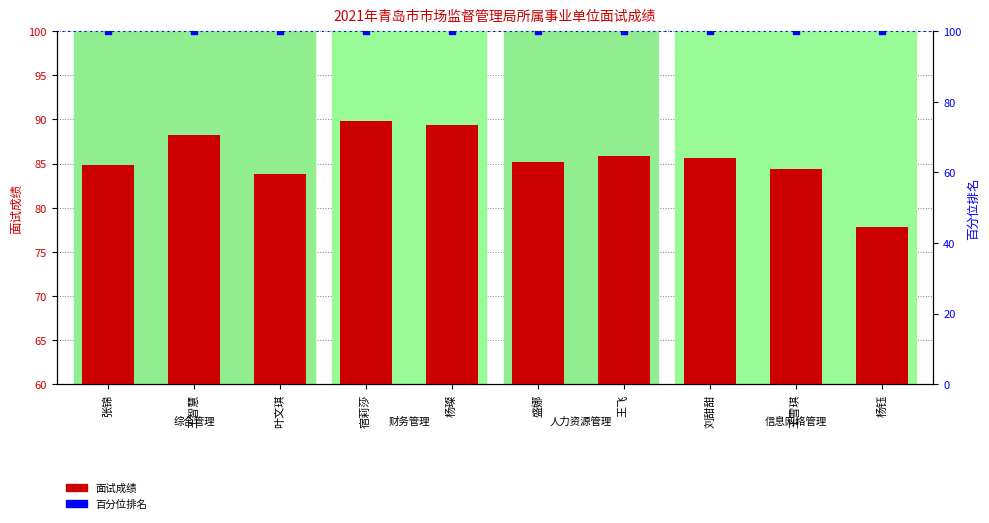

Between 刘甜甜 and 叶文琪, which is larger?

刘甜甜